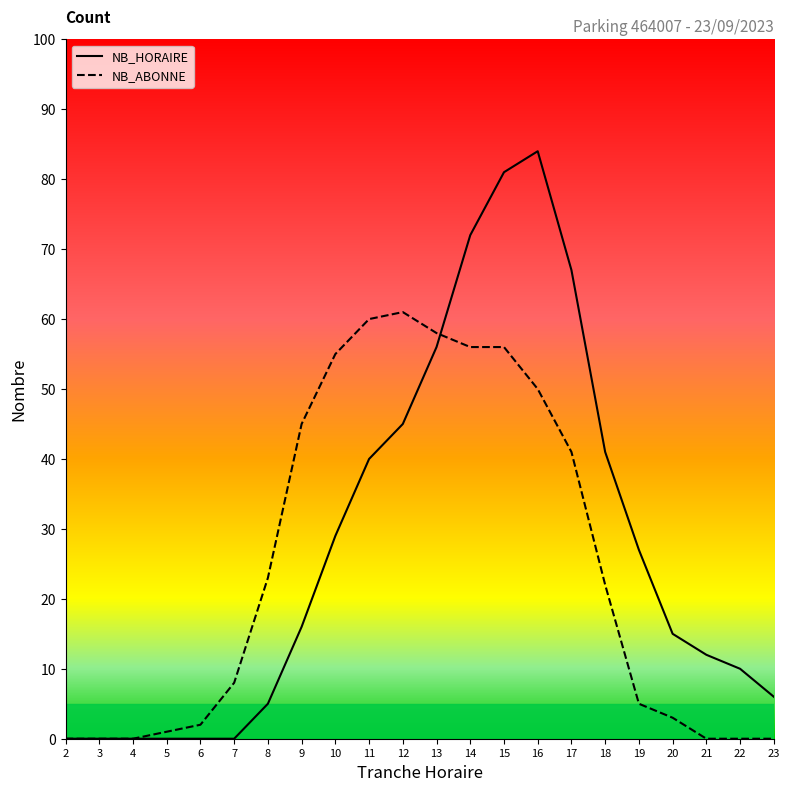

How many values in the NB_HORAIRE series are below 16?

11